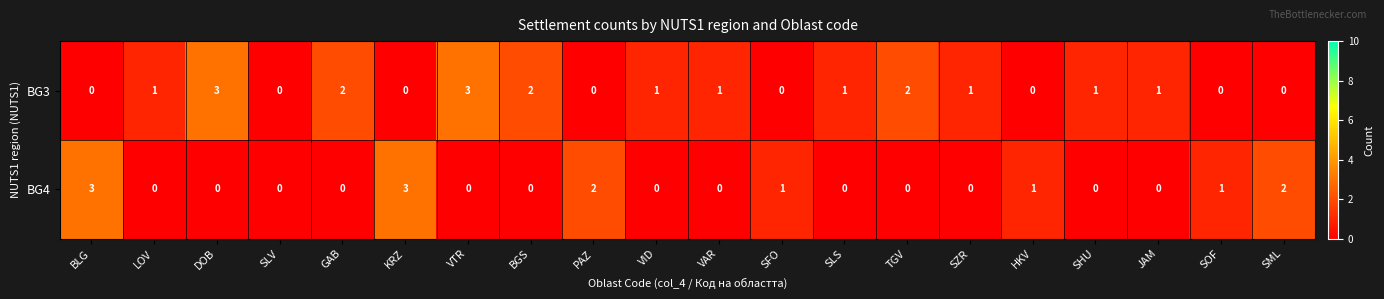

What is the difference between the maximum and minimum values in the BG4 series?

3